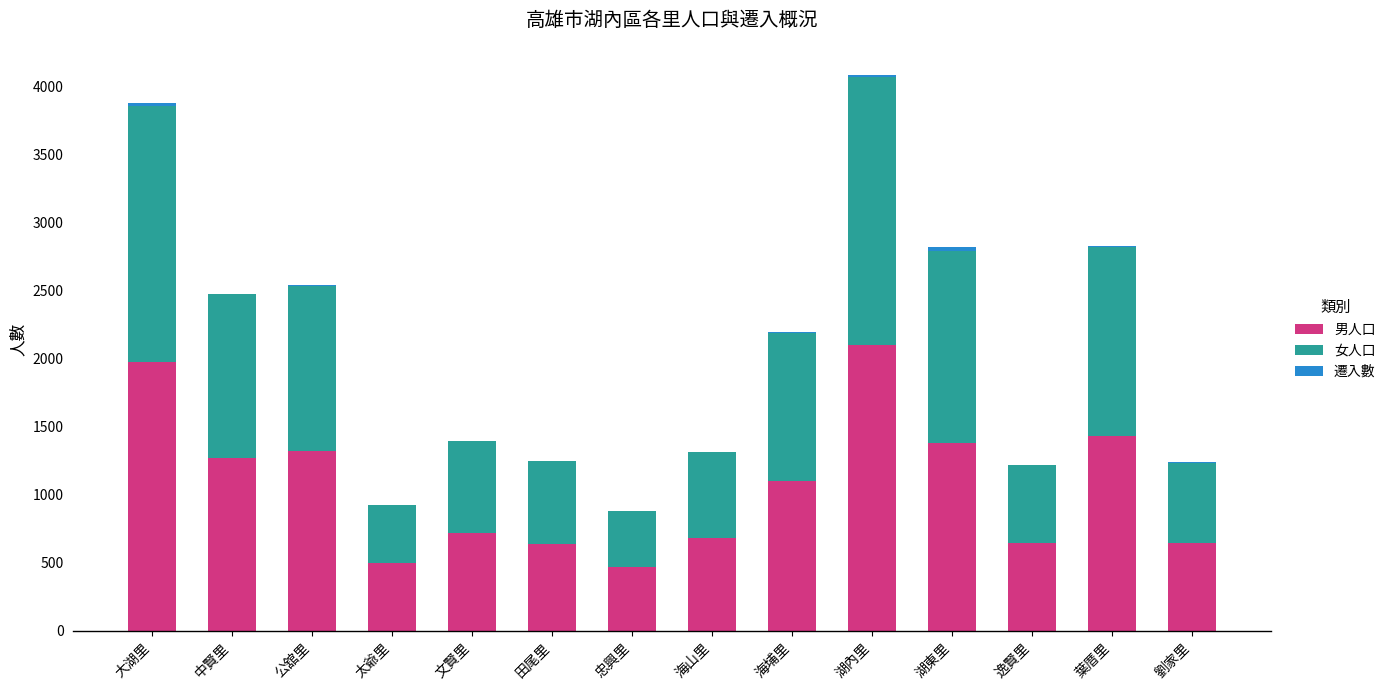

What is the highest value of the 男人口 series?

2103